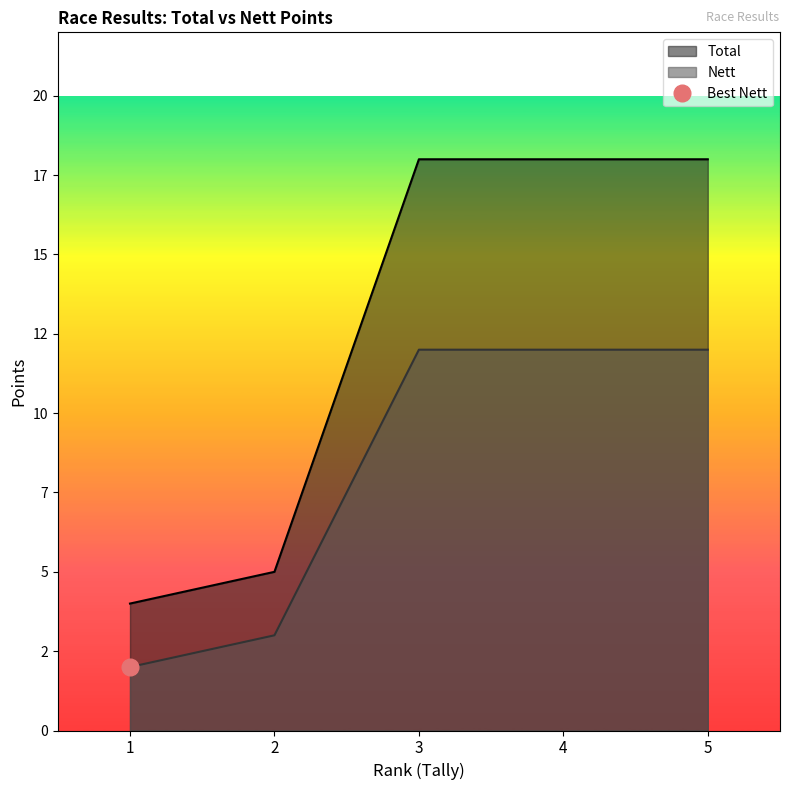

At which category is the sum across all series the highest?

3